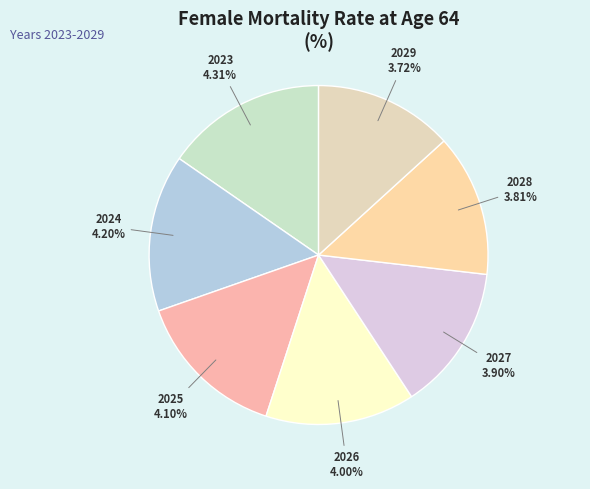

Combined, do 2027 and 2026 account for over 50%?

No